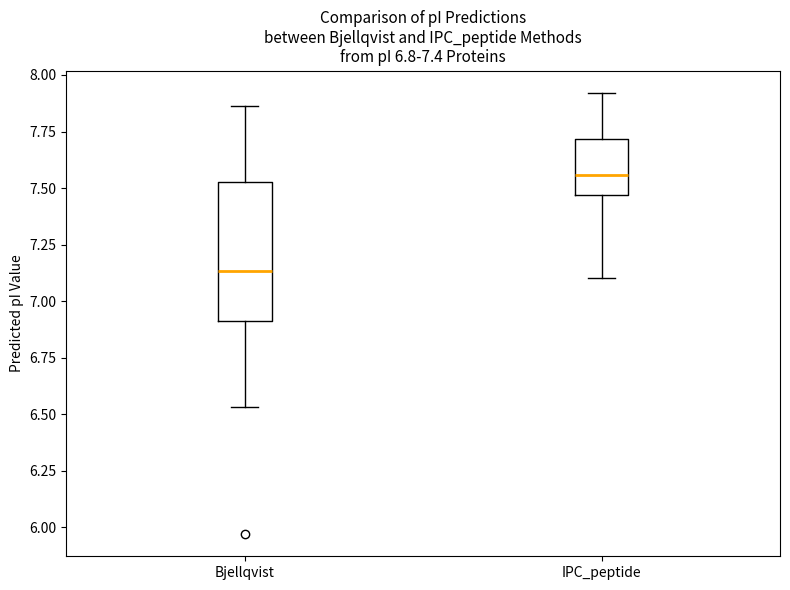

Comparing the boxes themselves (not the whiskers), which one is the tallest?

Bjellqvist